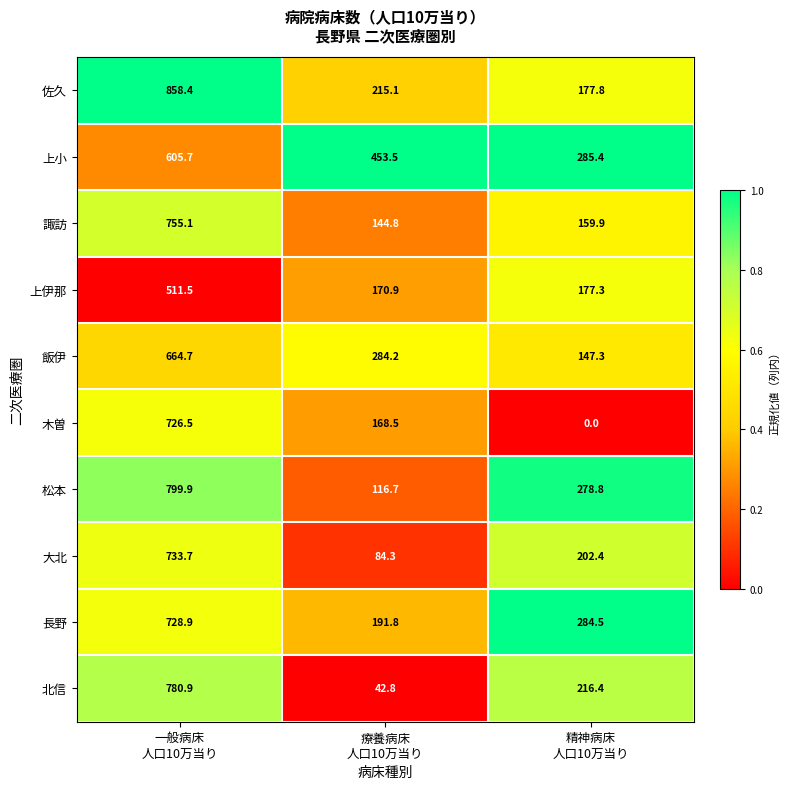

What is the spread (max minus min) of values at 一般病床
人口10万当り?

346.9